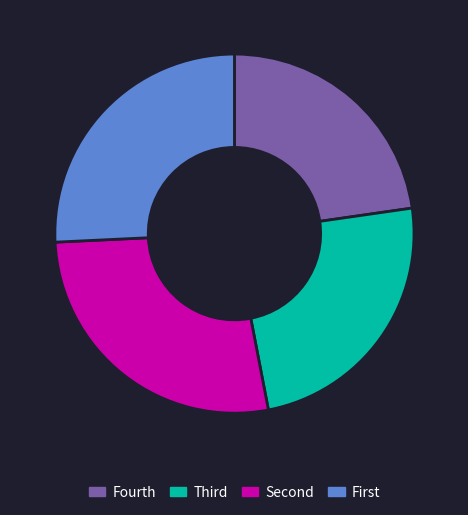

Does any single category account for the majority?

No